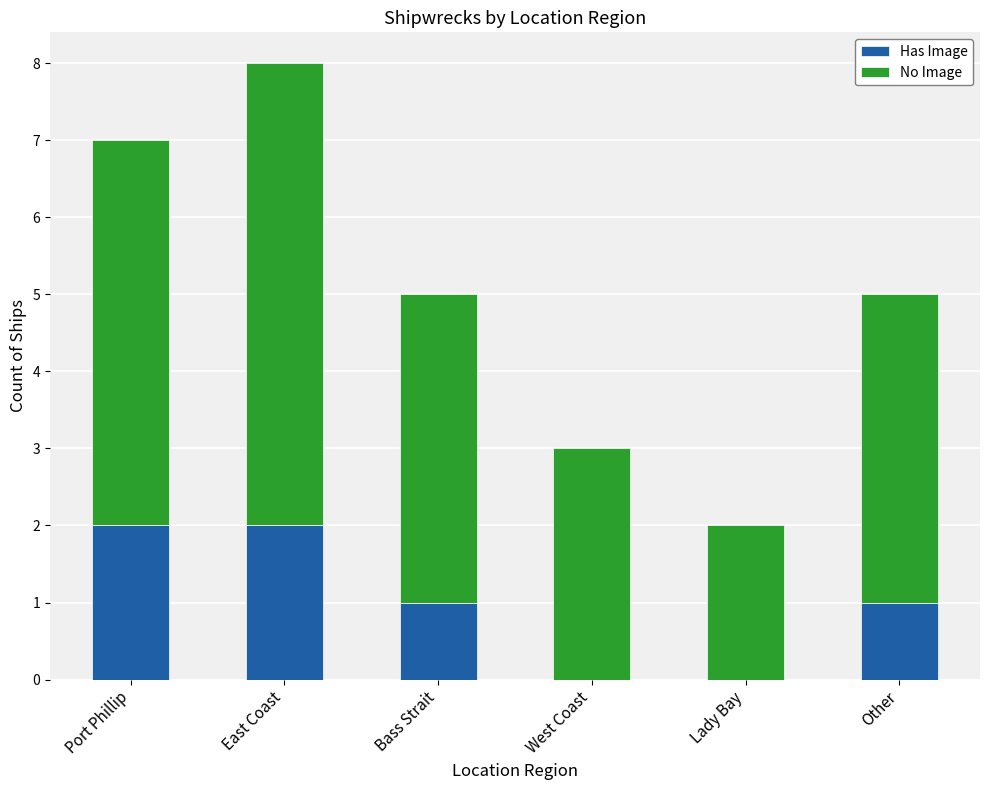

What is the sum of the Has Image values at Bass Strait and East Coast?

3